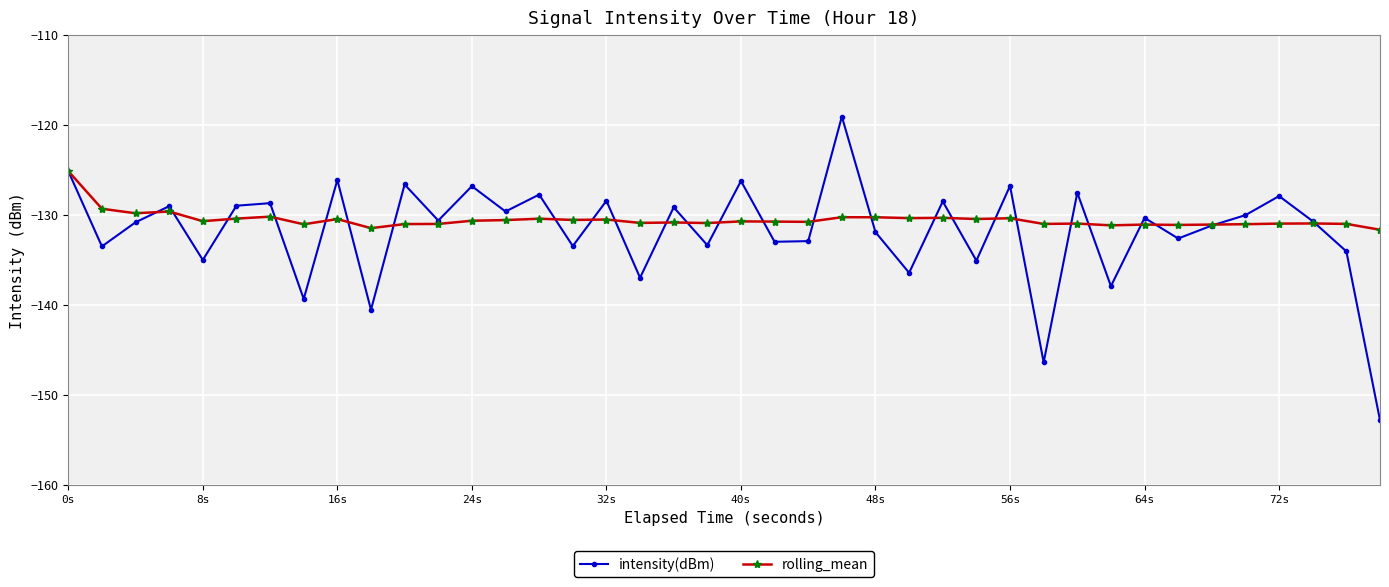

What is the smallest value displayed?

-152.8